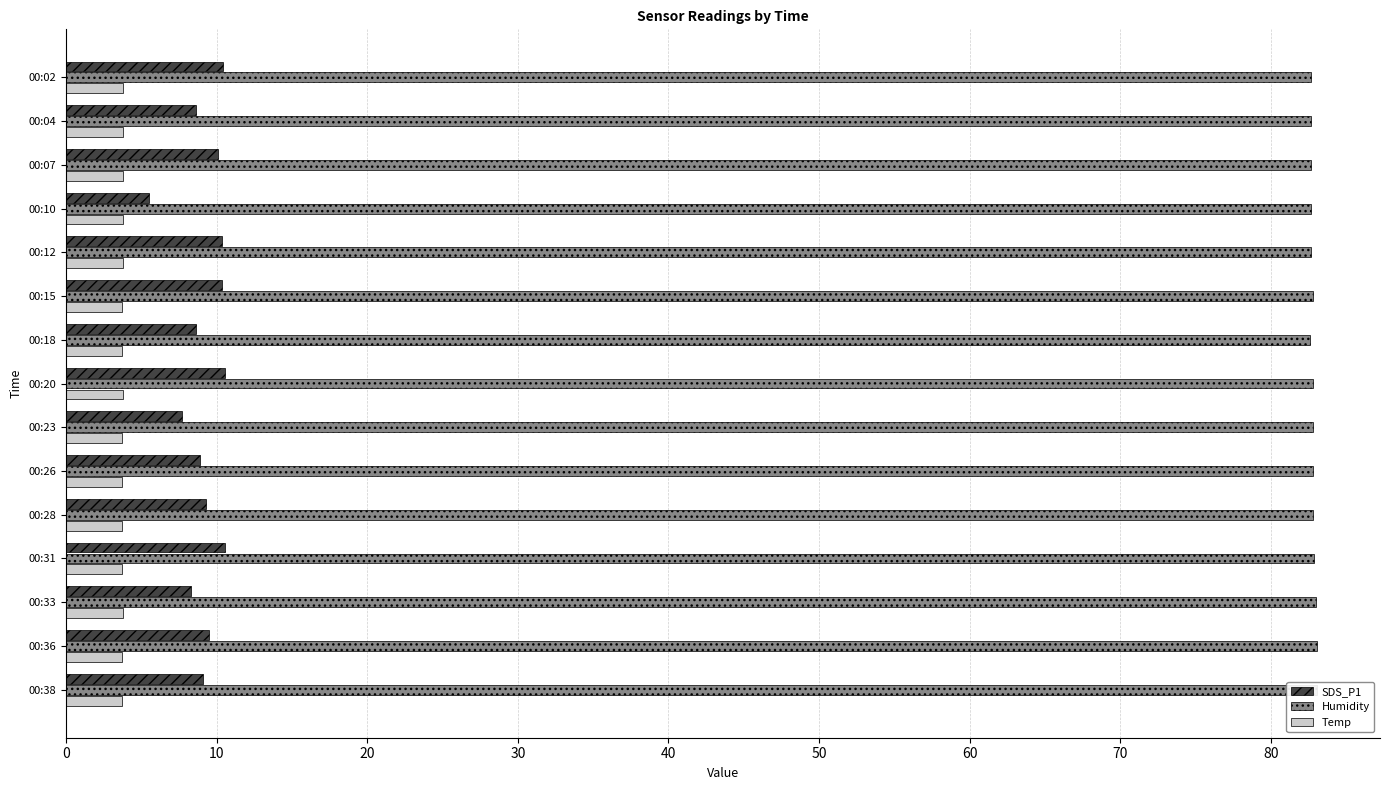

How many series are shown in this chart?

3